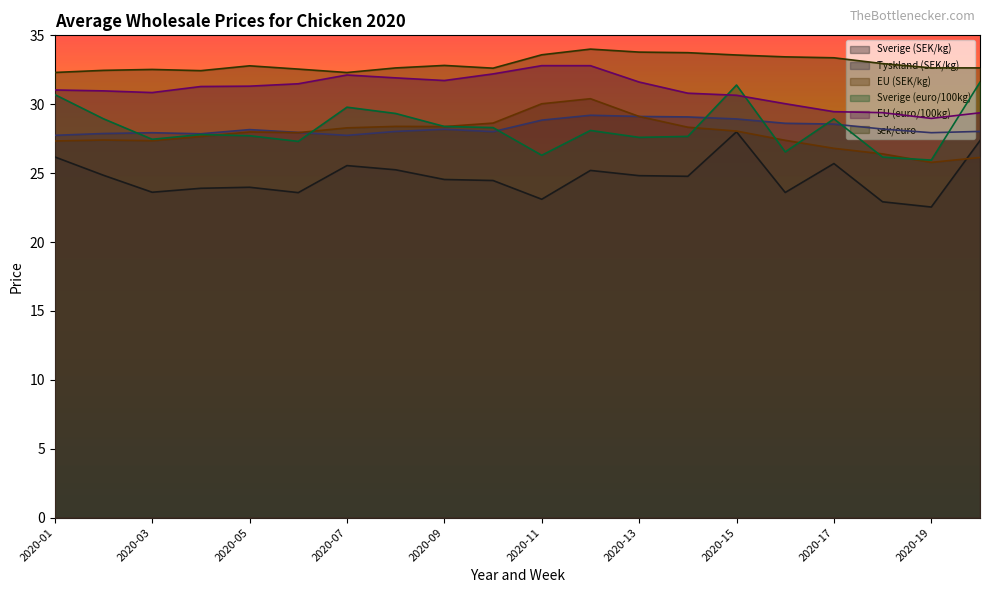

List the series in order of their peak value, lowest first.

Sverige (SEK/kg), Tyskland (SEK/kg), EU (SEK/kg), Sverige (euro/100kg), EU (euro/100kg), sek/euro